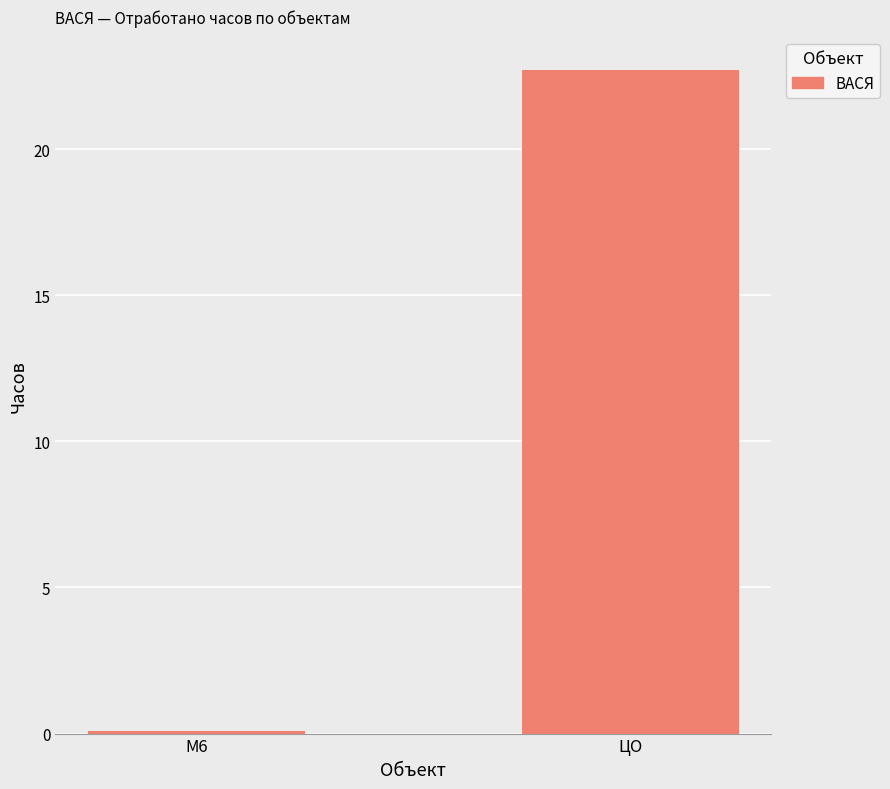

What is the label of the 1st bar from the right?

ЦО